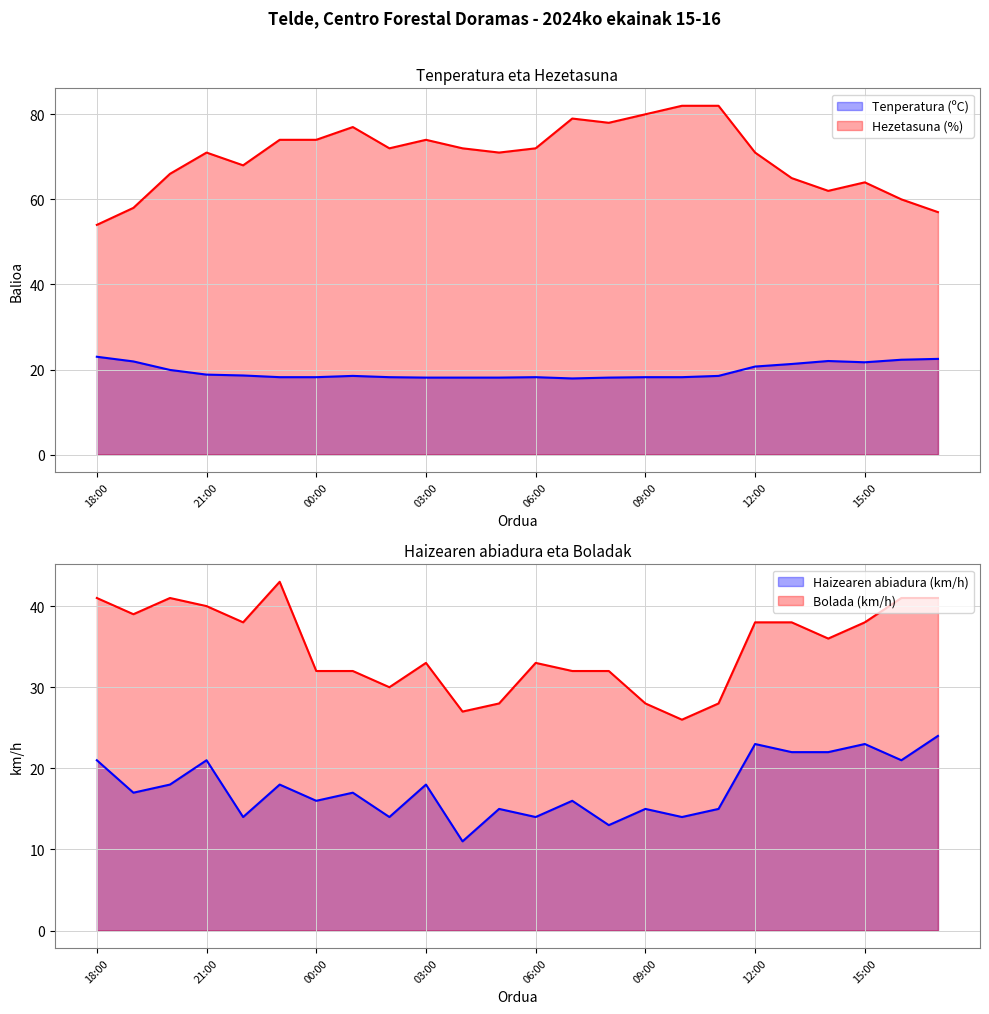

At which label is Tenperatura (ºC) closest to 20?

20:00